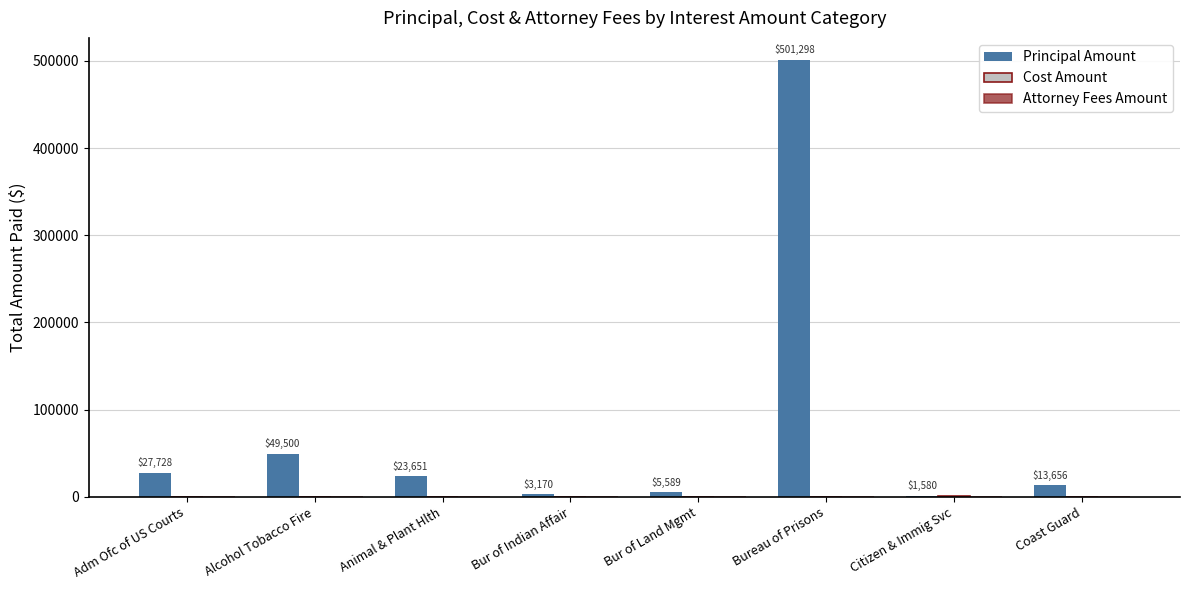

Which series has the largest range (max minus min)?

Principal Amount